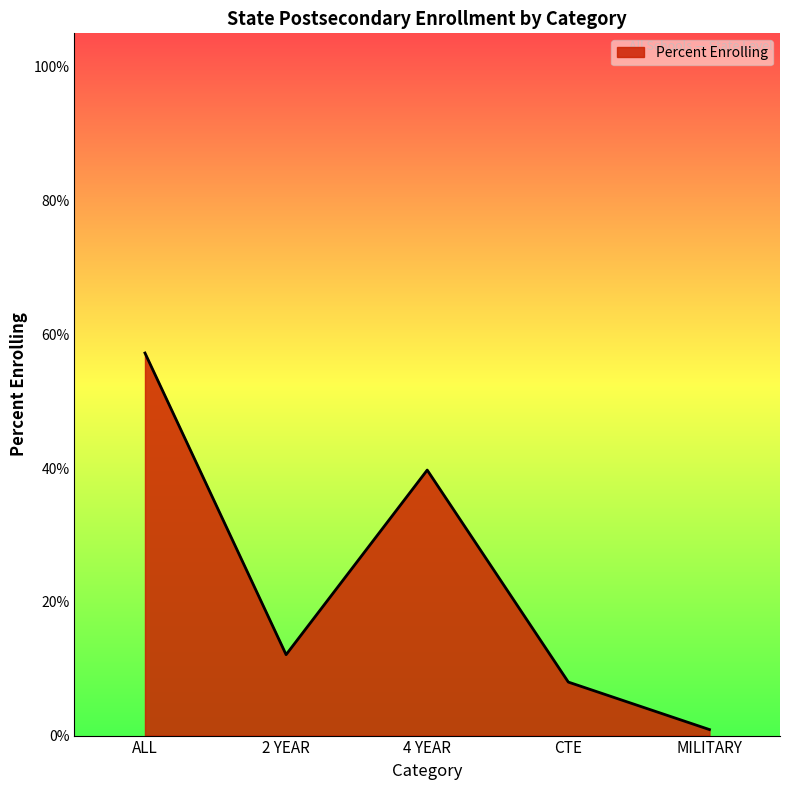

List the labels in order of value, smallest first.

MILITARY, CTE, 2 YEAR, 4 YEAR, ALL